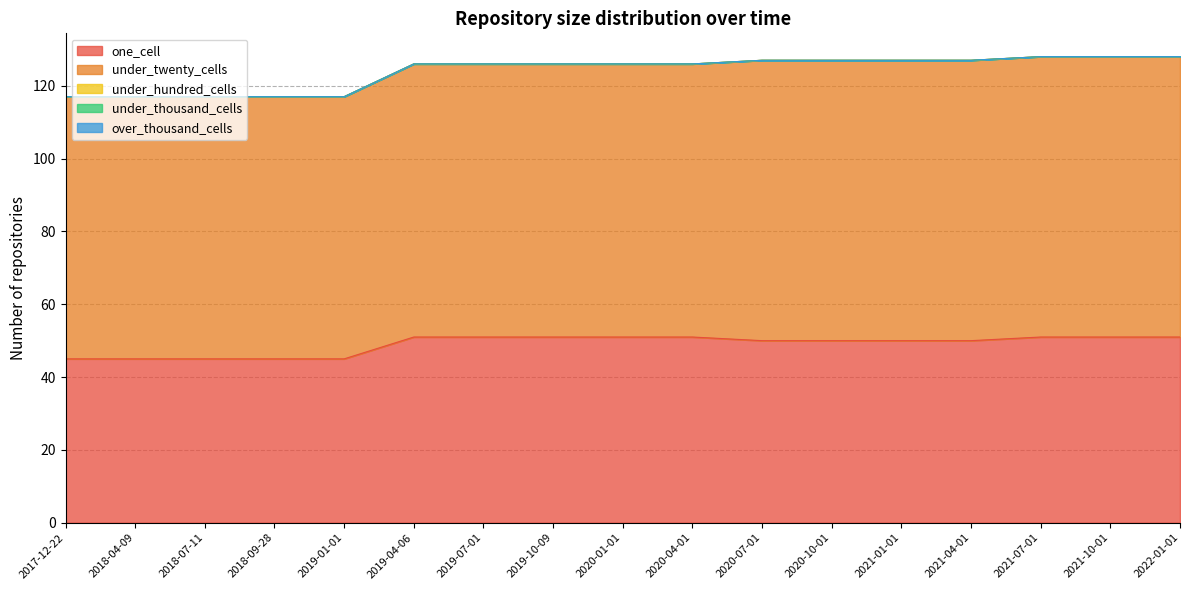

Count the under_twenty_cells values in the range 72 to 77.

17